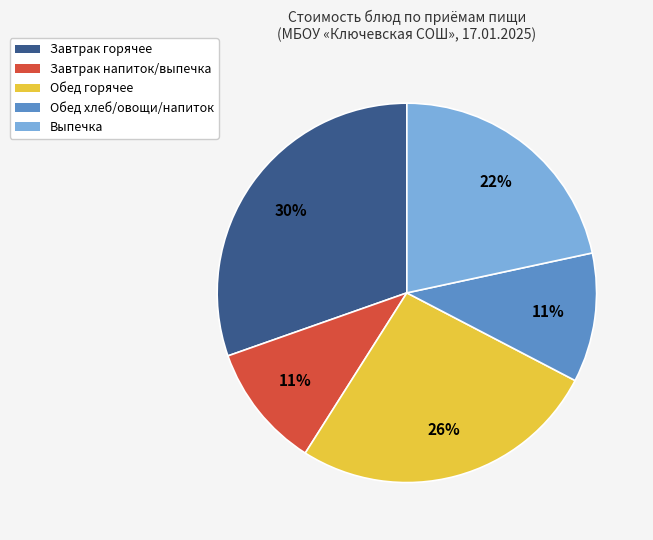

Is there a majority slice in this chart?

No